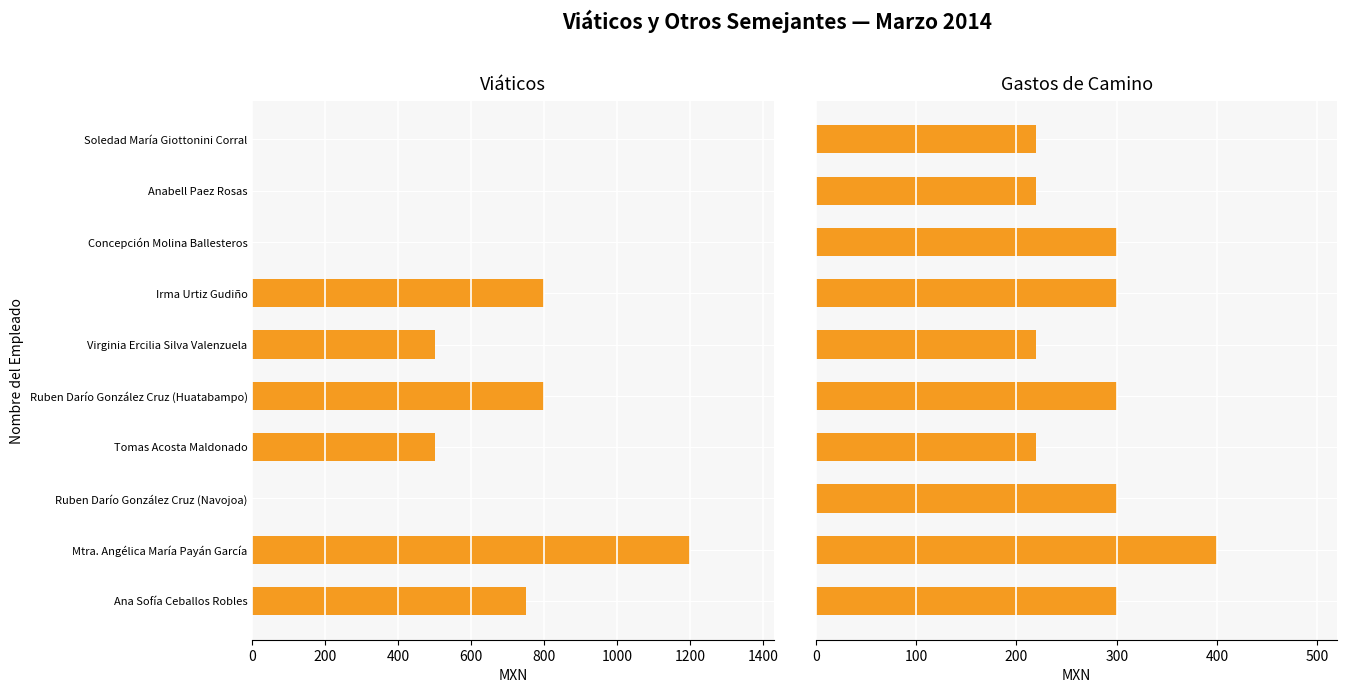

How many groups of bars are there?

10